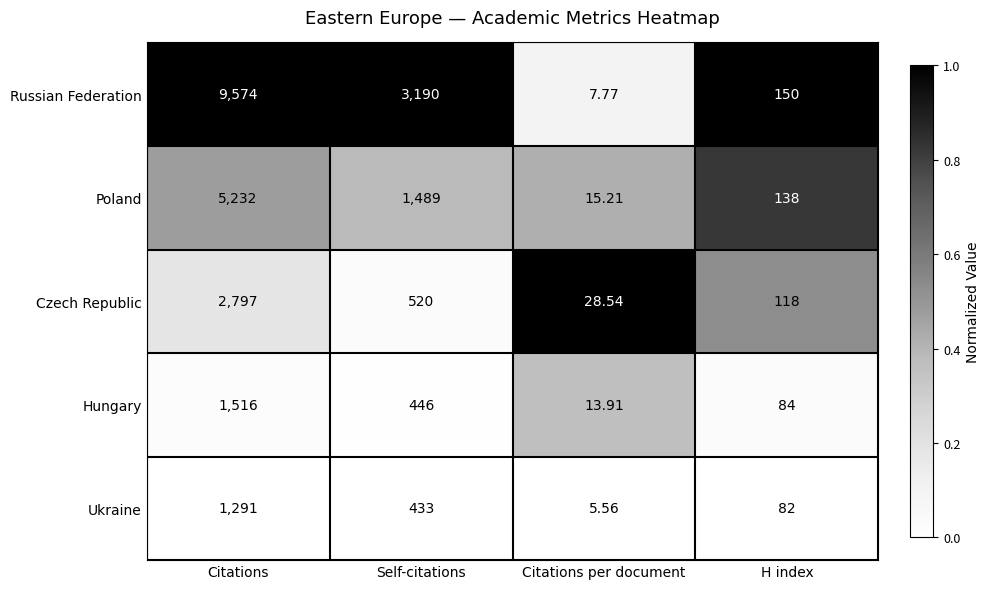

At Citations per document, list the series in order from smallest to largest.

Ukraine, Russian Federation, Hungary, Poland, Czech Republic